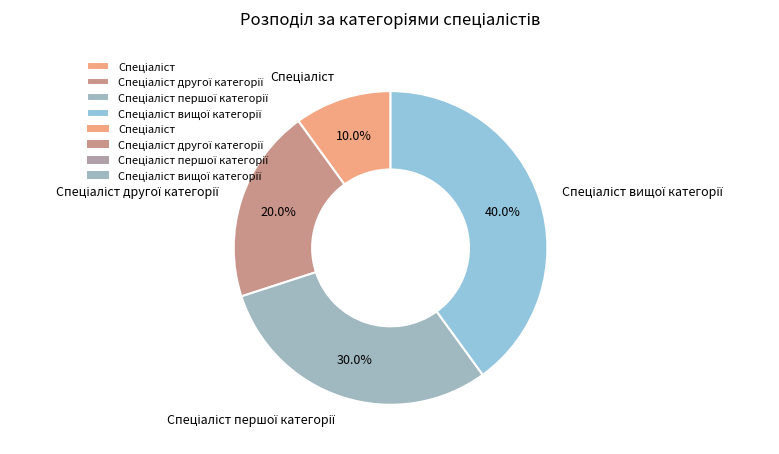

Is there any slice that represents more than half of the pie?

No